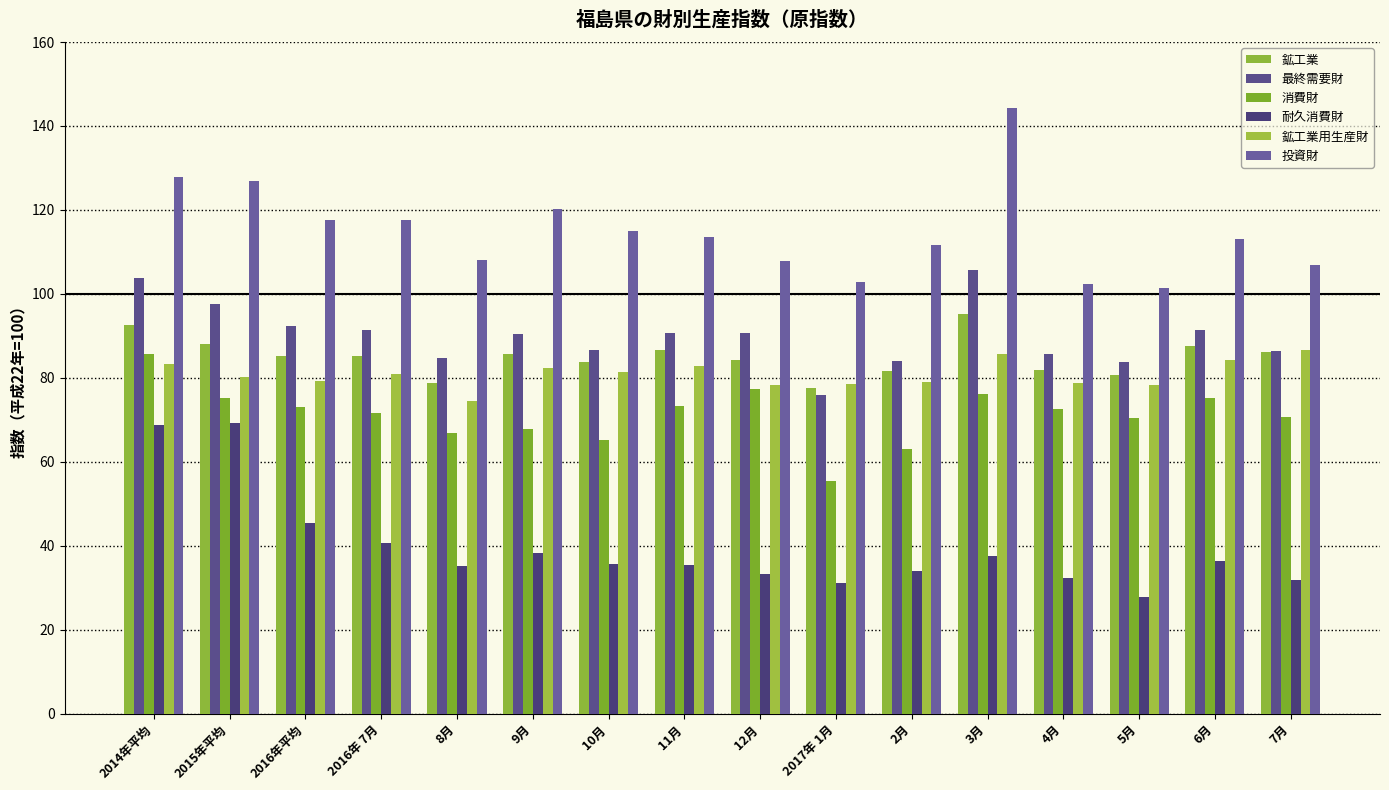

Where does the 最終需要財 series first go above 90?

2014年平均